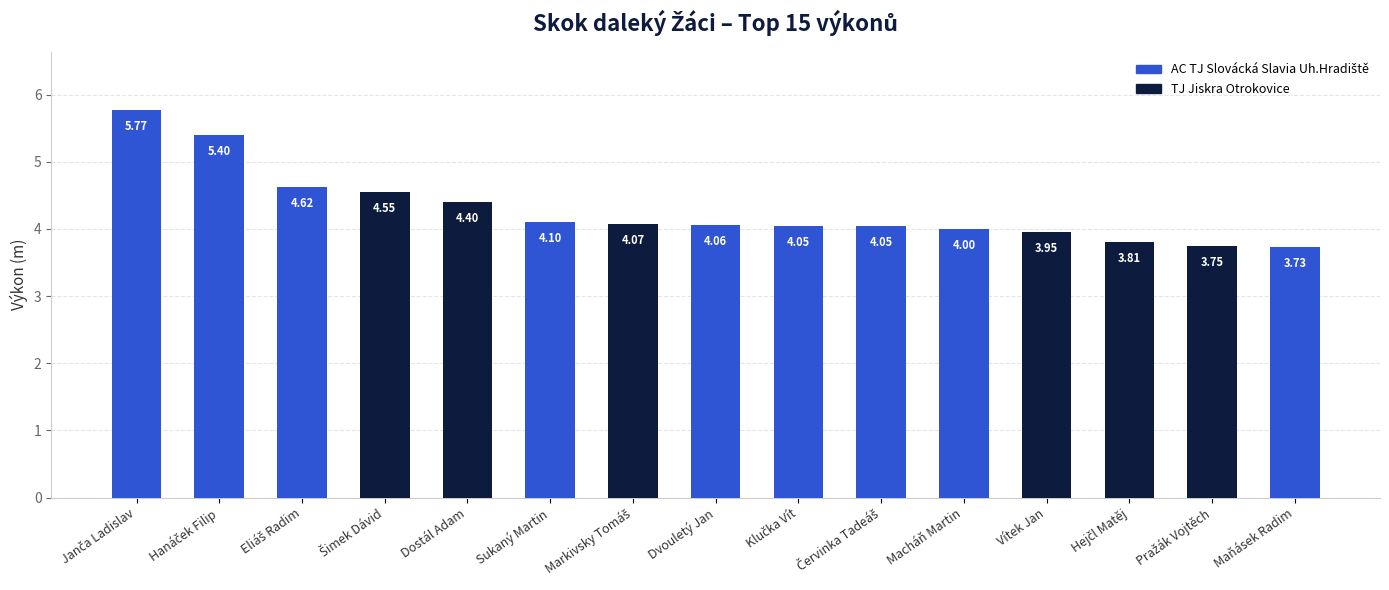

Which label corresponds to the smallest value in the chart?

Maňásek Radim